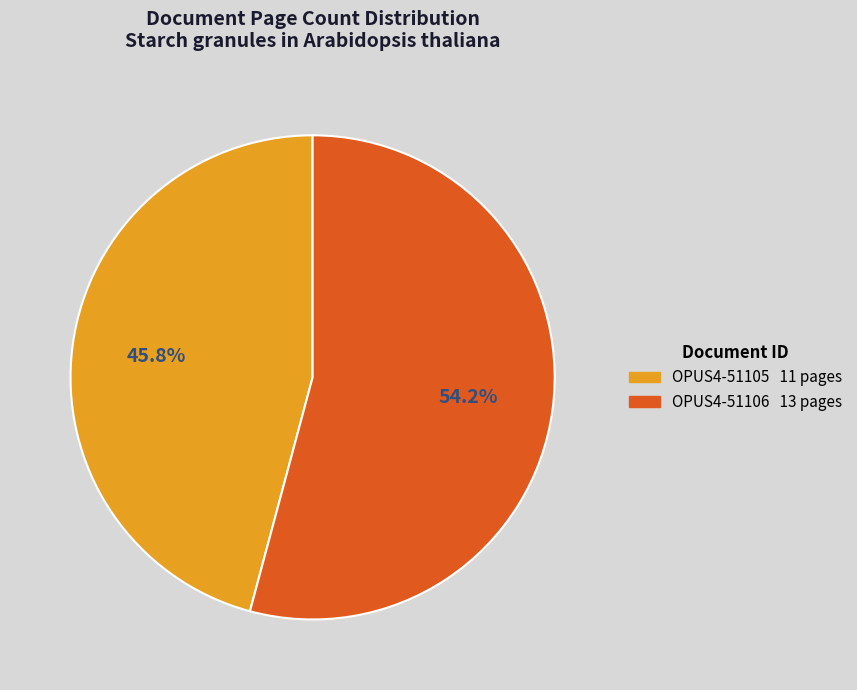

Does OPUS4-51106 account for over 50% of the chart?

Yes